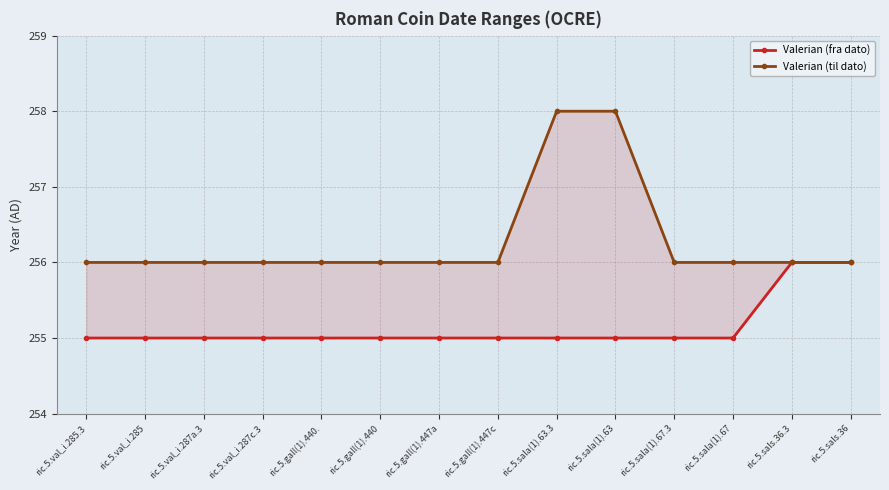

Which has a higher value, ric.5.gall(1).447c or ric.5.sala(1).67.3?

ric.5.gall(1).447c